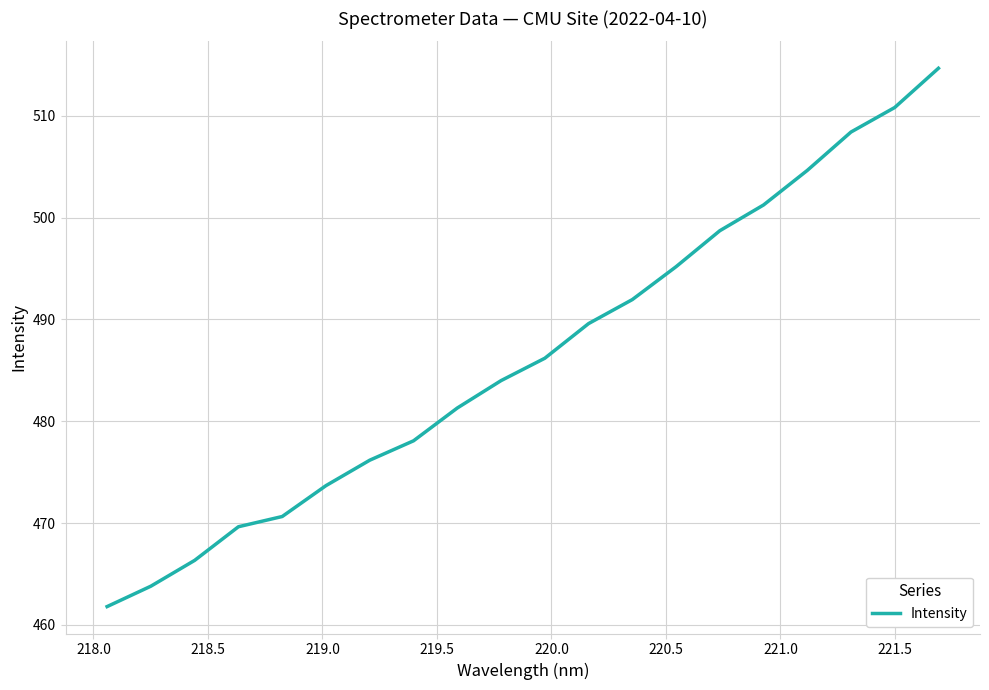

What is the difference between the maximum and minimum values?

52.9